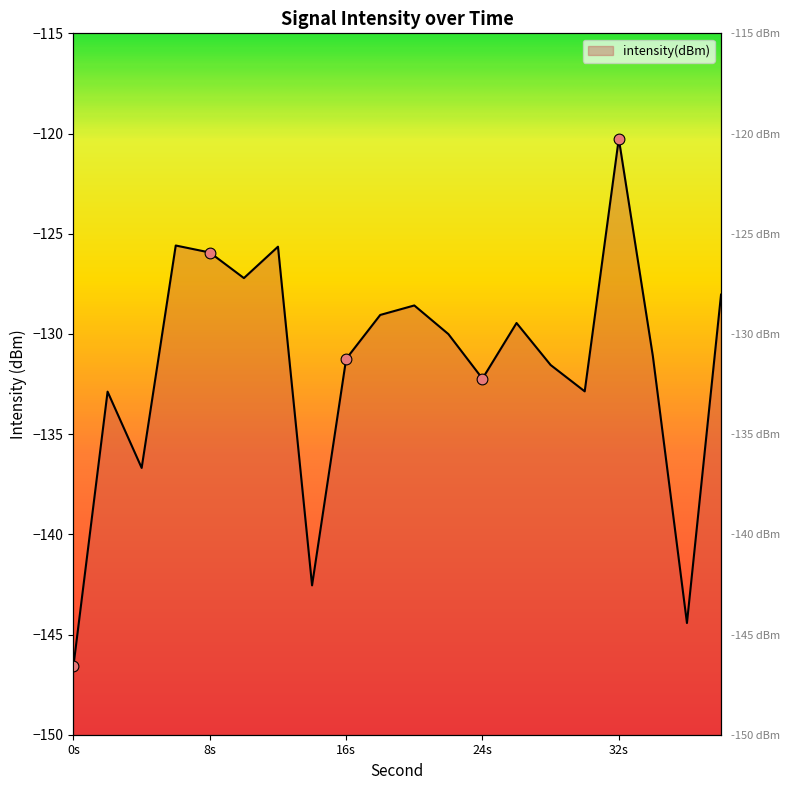

What is the change in value from 36 to 38?

+16.4